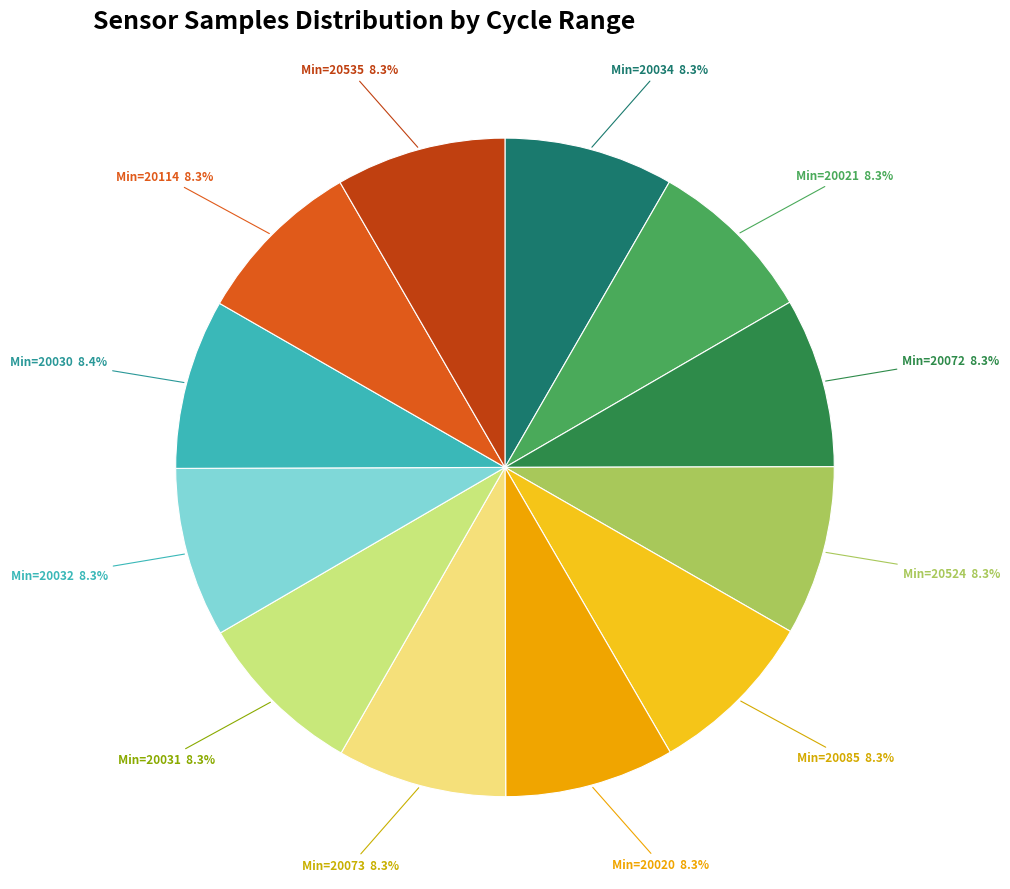

Is there any slice that represents more than half of the pie?

No